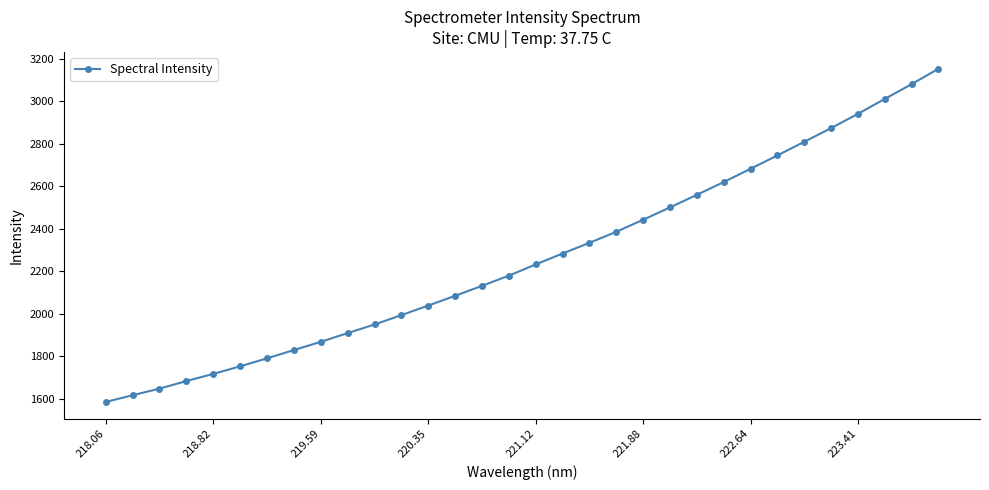

Is this an area chart (filled region under the line)?

No